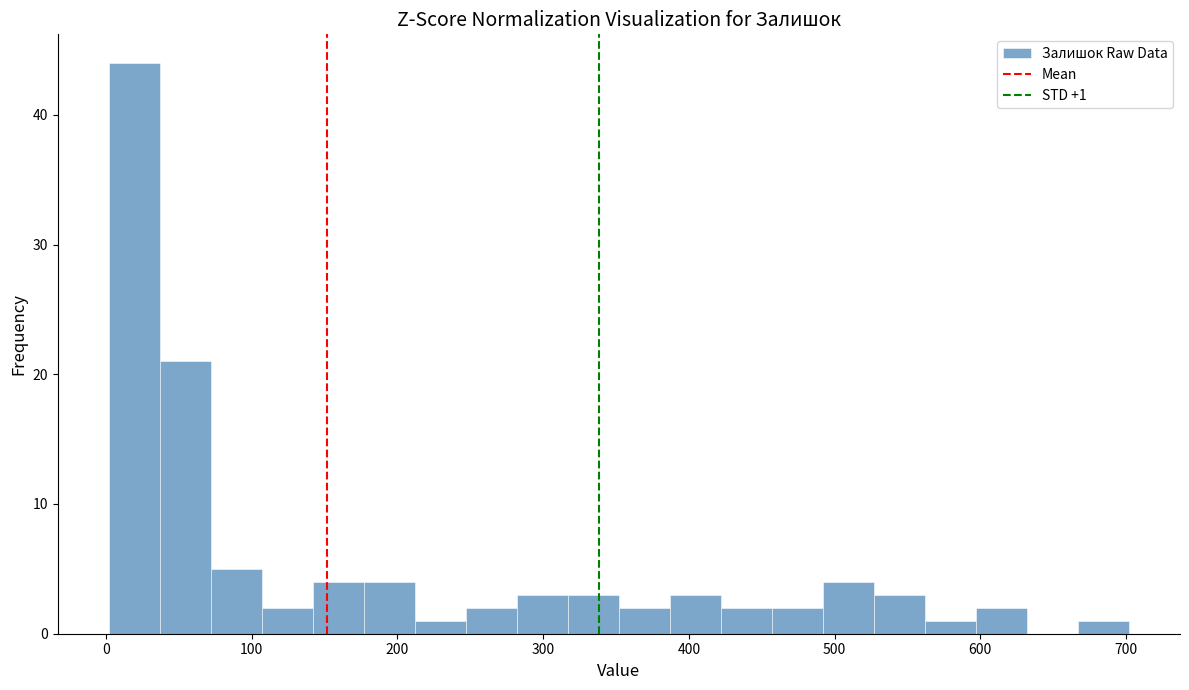

Read against the x-axis, roughly where is the centre of the tallest bar?

20